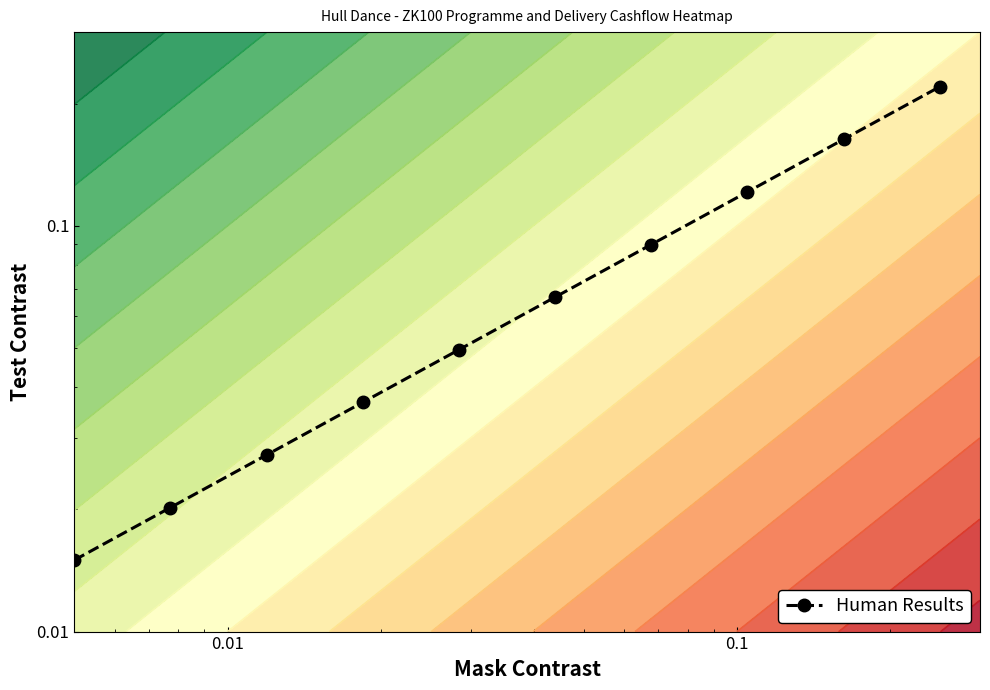

What is the average value?

0.1